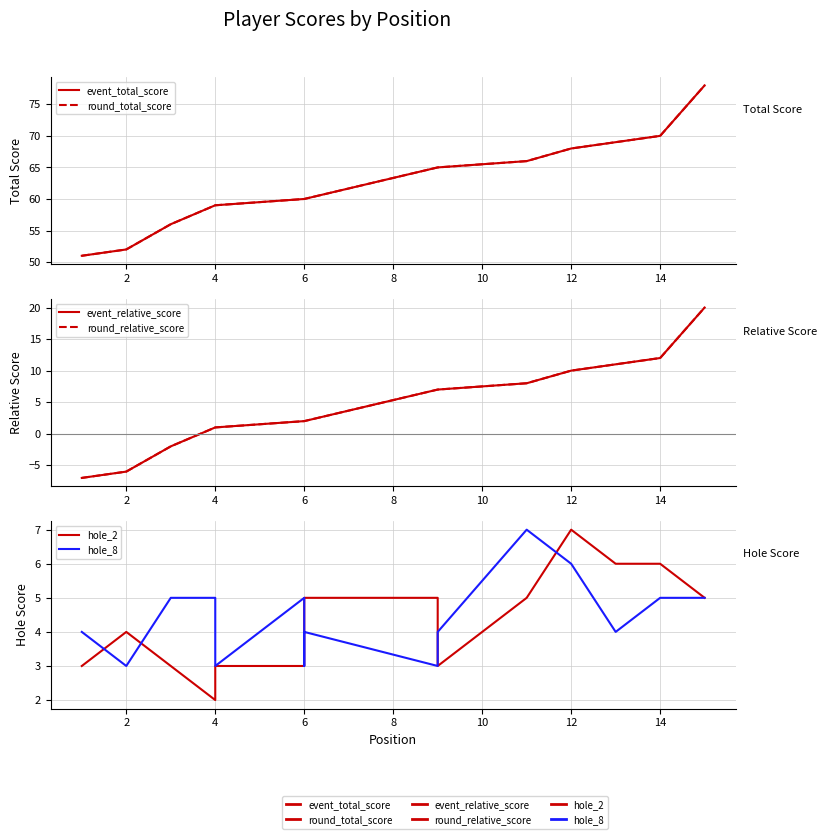

Reading left to right, what are all the values shown in this chart?

event_total_score: 51	52	56	59	59	60	60	60	65	65	66	68	69	70	78
round_total_score: 51	52	56	59	59	60	60	60	65	65	66	68	69	70	78
event_relative_score: -7	-6	-2	1	1	2	2	2	7	7	8	10	11	12	20
round_relative_score: -7	-6	-2	1	1	2	2	2	7	7	8	10	11	12	20
hole_2: 3	4	3	2	3	3	4	5	5	3	5	7	6	6	5
hole_8: 4	3	5	5	3	5	3	4	3	4	7	6	4	5	5